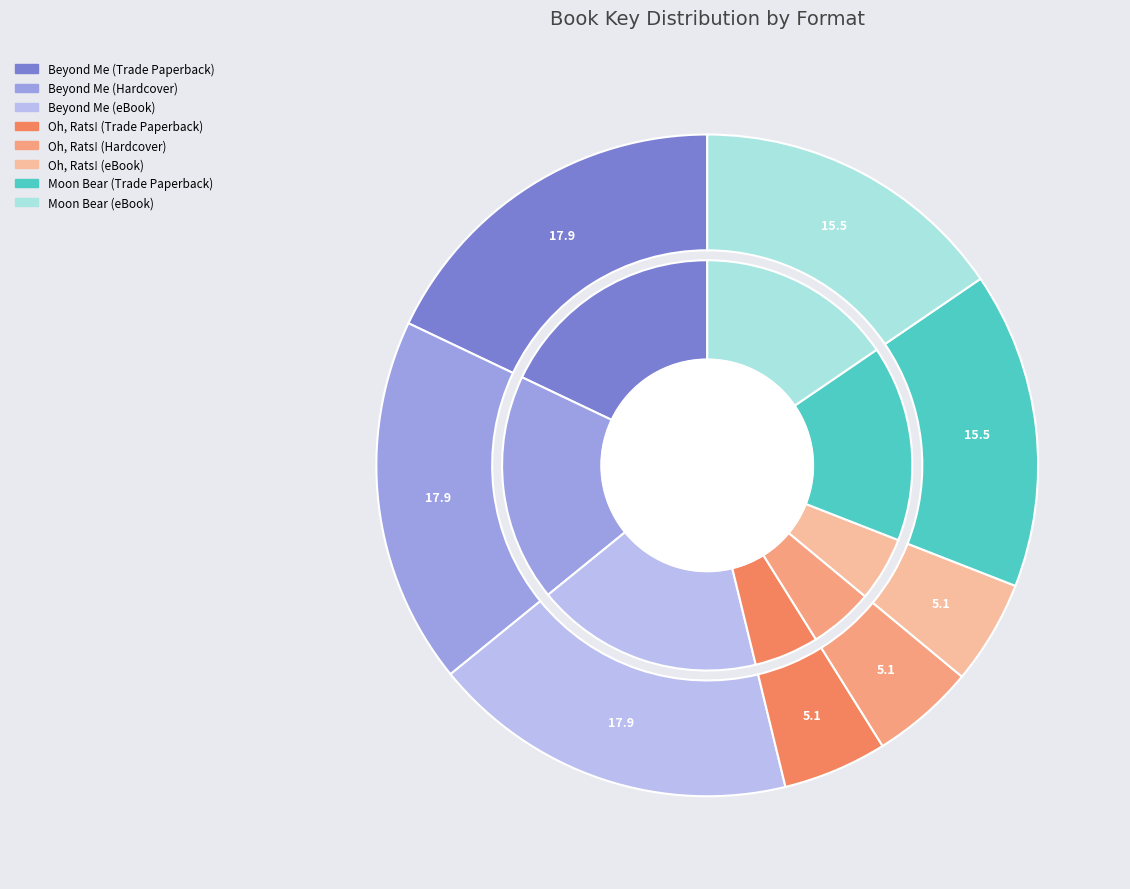

Do Moon Bear (eBook) and Moon Bear (Trade Paperback) together represent more than half of the pie?

No